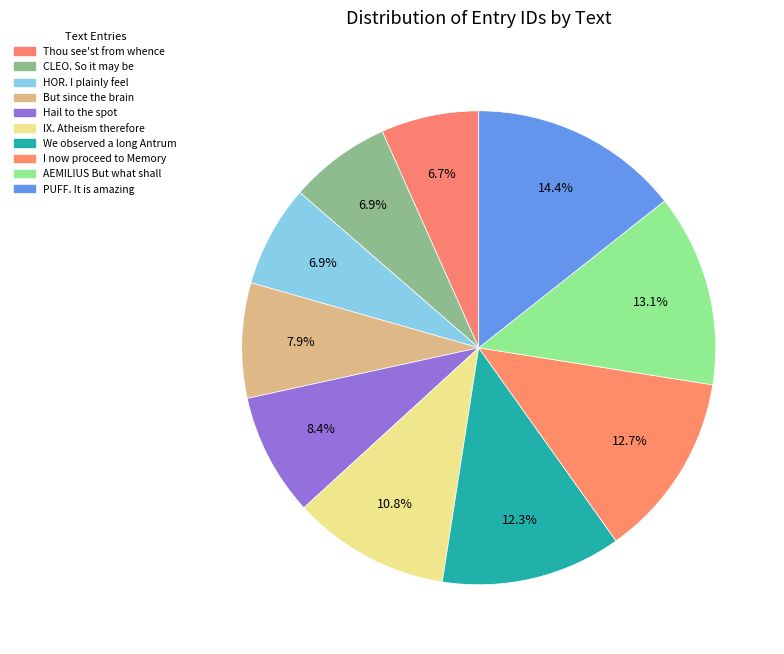

Between PUFF. It is amazing and Hail to the spot, which is larger?

PUFF. It is amazing